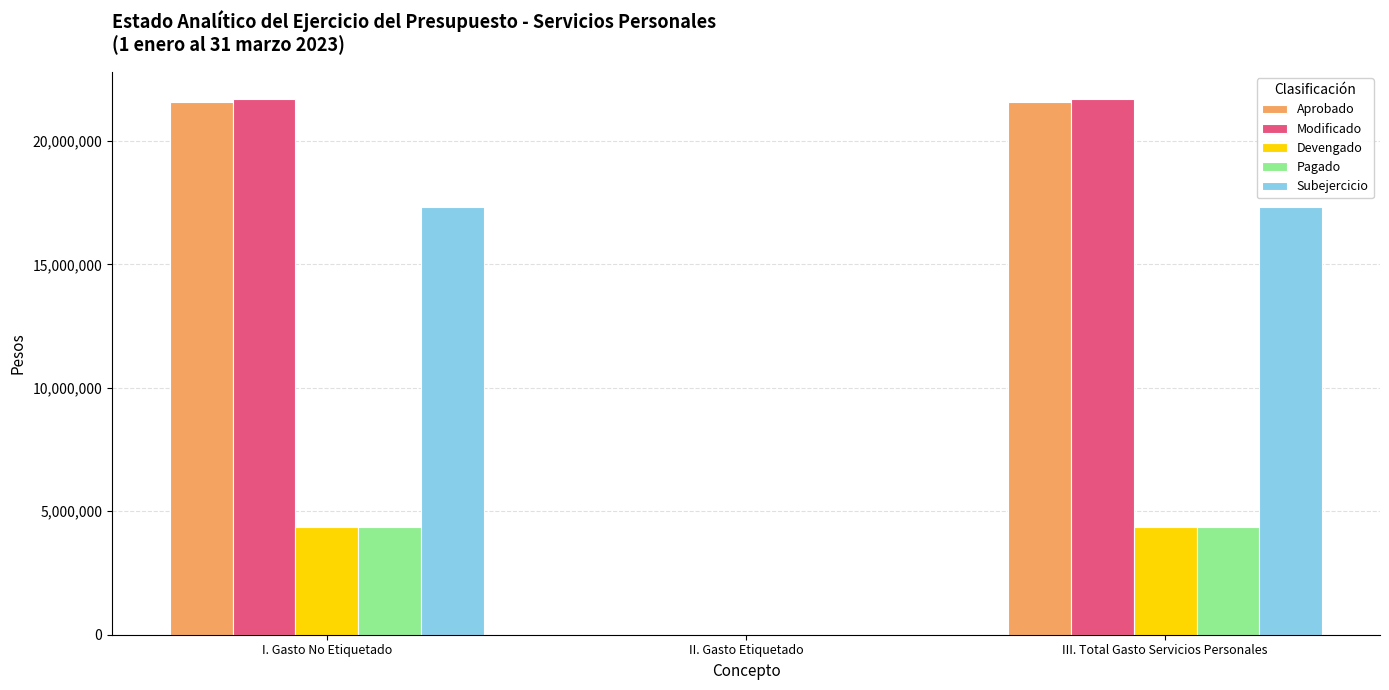

Are the bars grouped side by side (vs. stacked)?

Yes